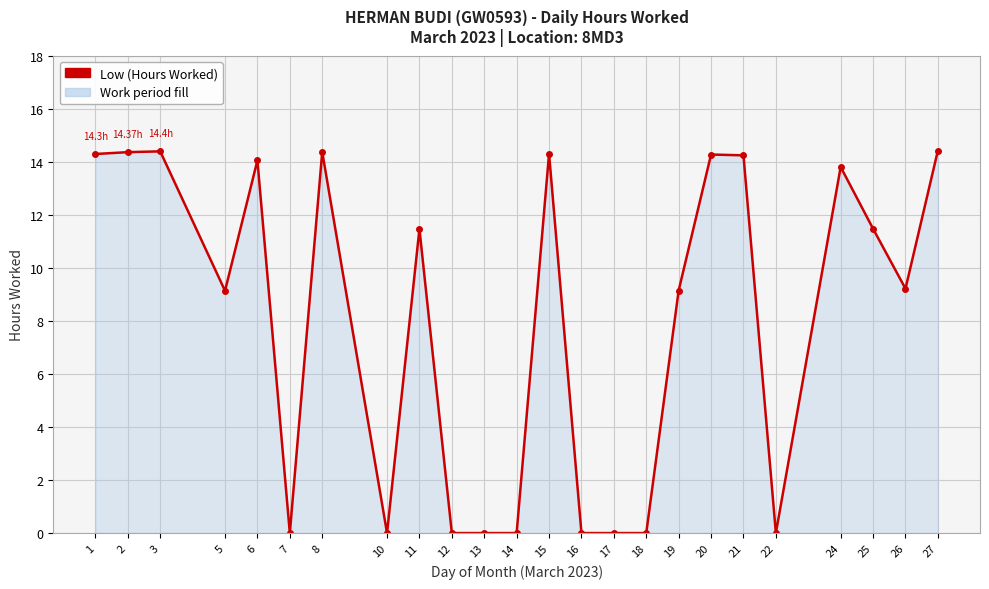

What is the average value?

8.0